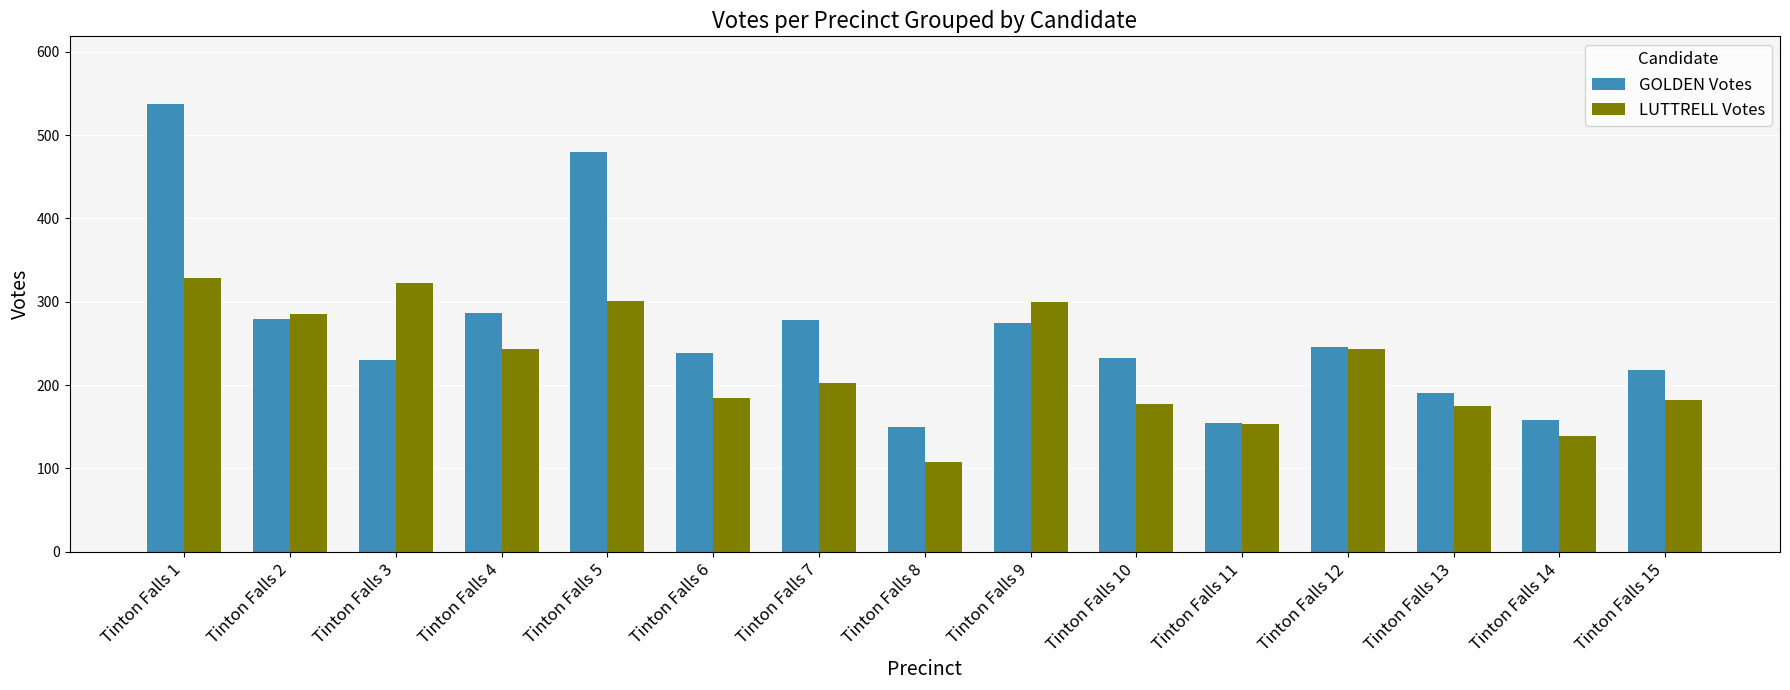

What are all the series names shown in the legend?

GOLDEN Votes, LUTTRELL Votes